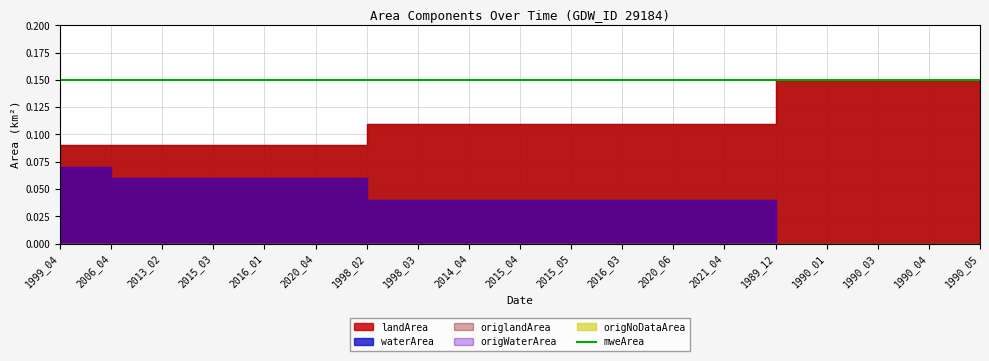

What is the sum of the origlandArea values at 1990_01 and 2014_04?

0.3